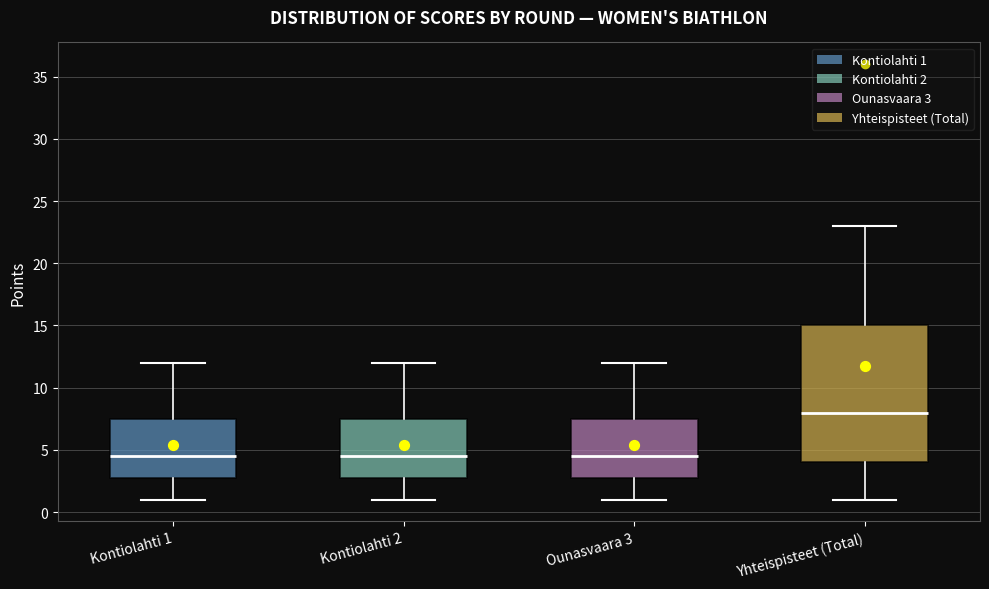

Where does the median line of the box for Ounasvaara 3 sit on the y-axis? The values are not printed on the chart, so give them approximately, as read against the axis.

4.5